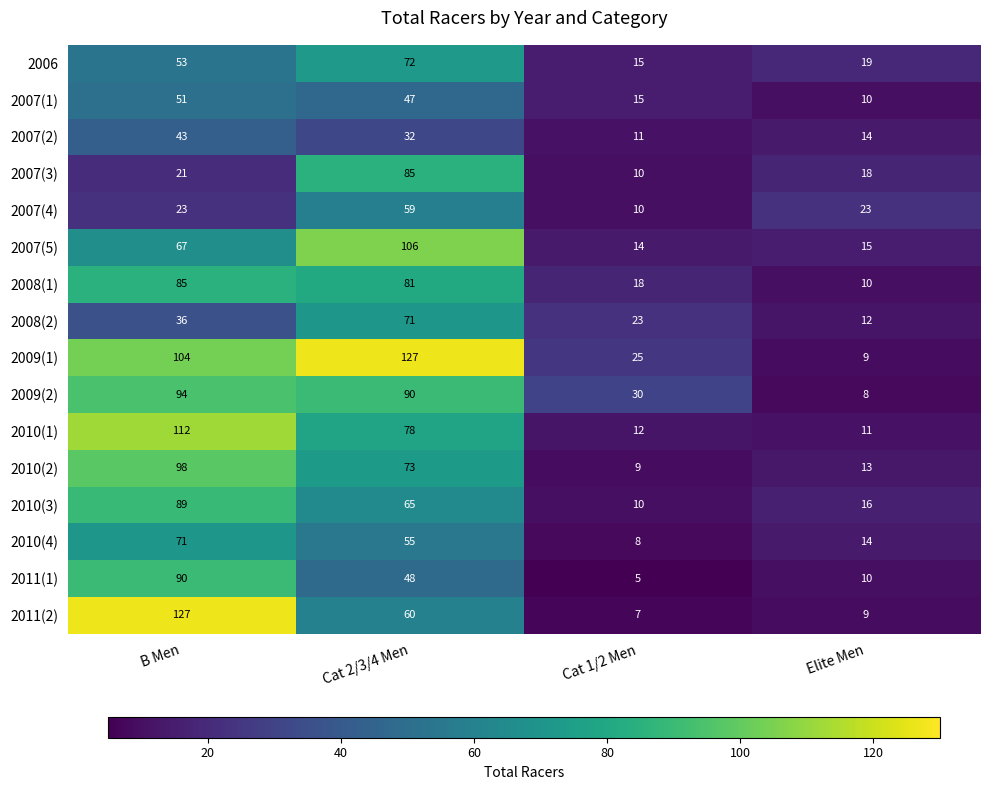

At which category does the chart reach its minimum across all series?

Cat 1/2 Men